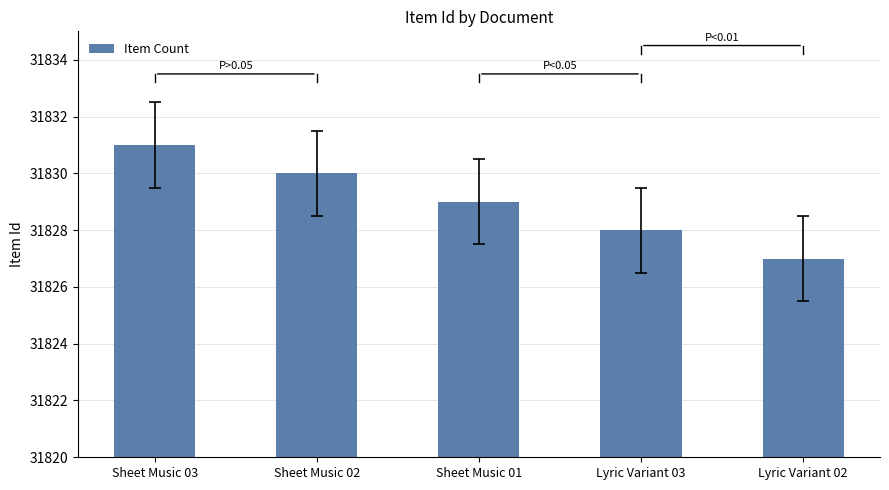

What is the greatest value displayed?

31831